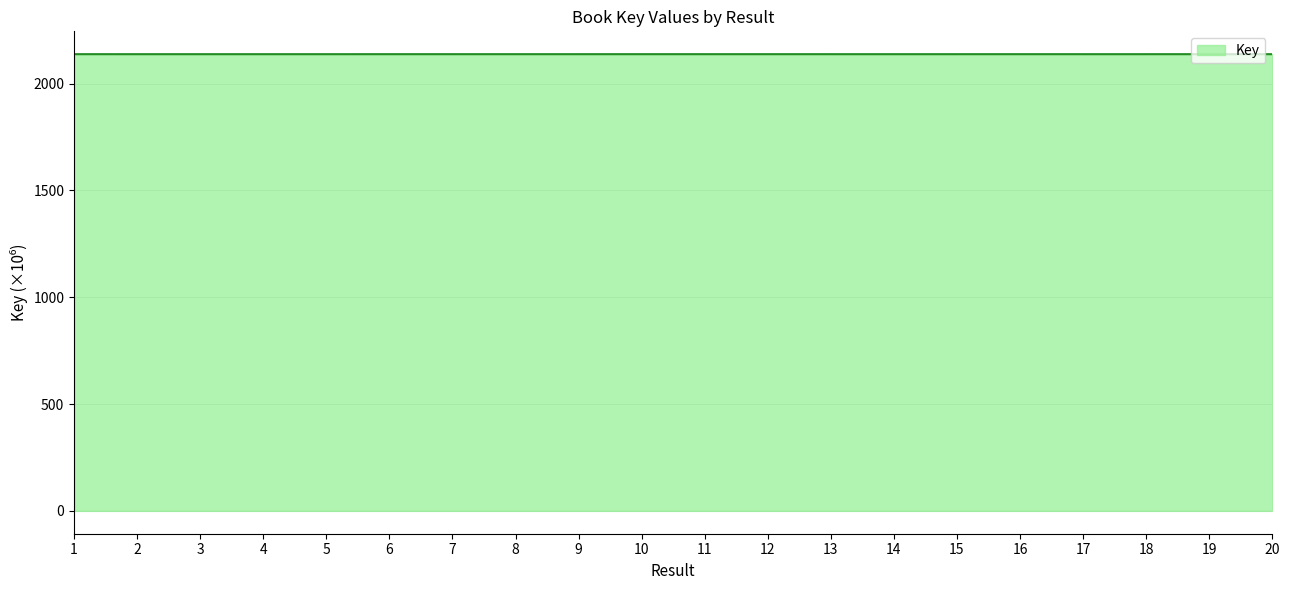

Is it true that the value at 8 is 2957.4?

False